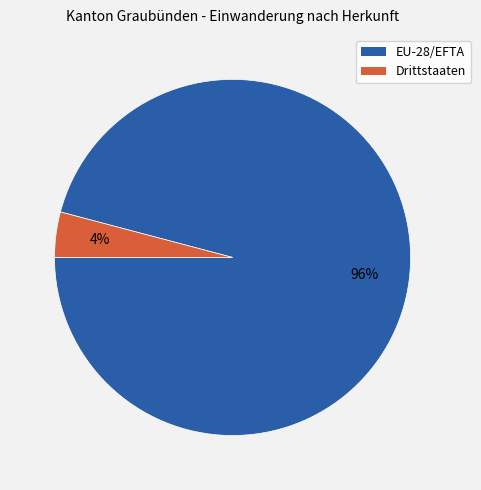

The Drittstaaten slice represents 4% of the pie. True or false?

True